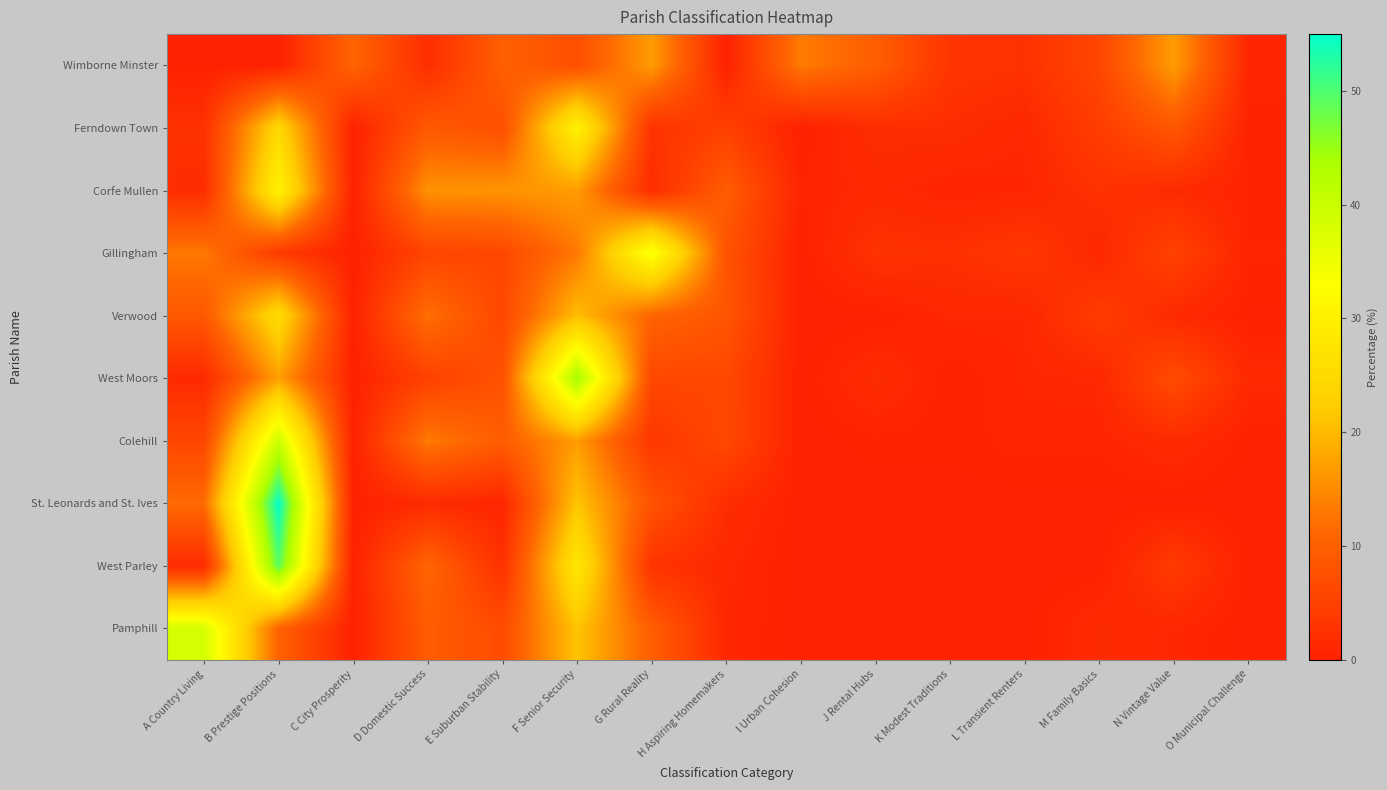

At I Urban Cohesion, list the series in order from largest to smallest.

Wimborne Minster, Corfe Mullen, Ferndown Town, Gillingham, Verwood, West Moors, Colehill, St. Leonards and St. Ives, West Parley, Pamphill